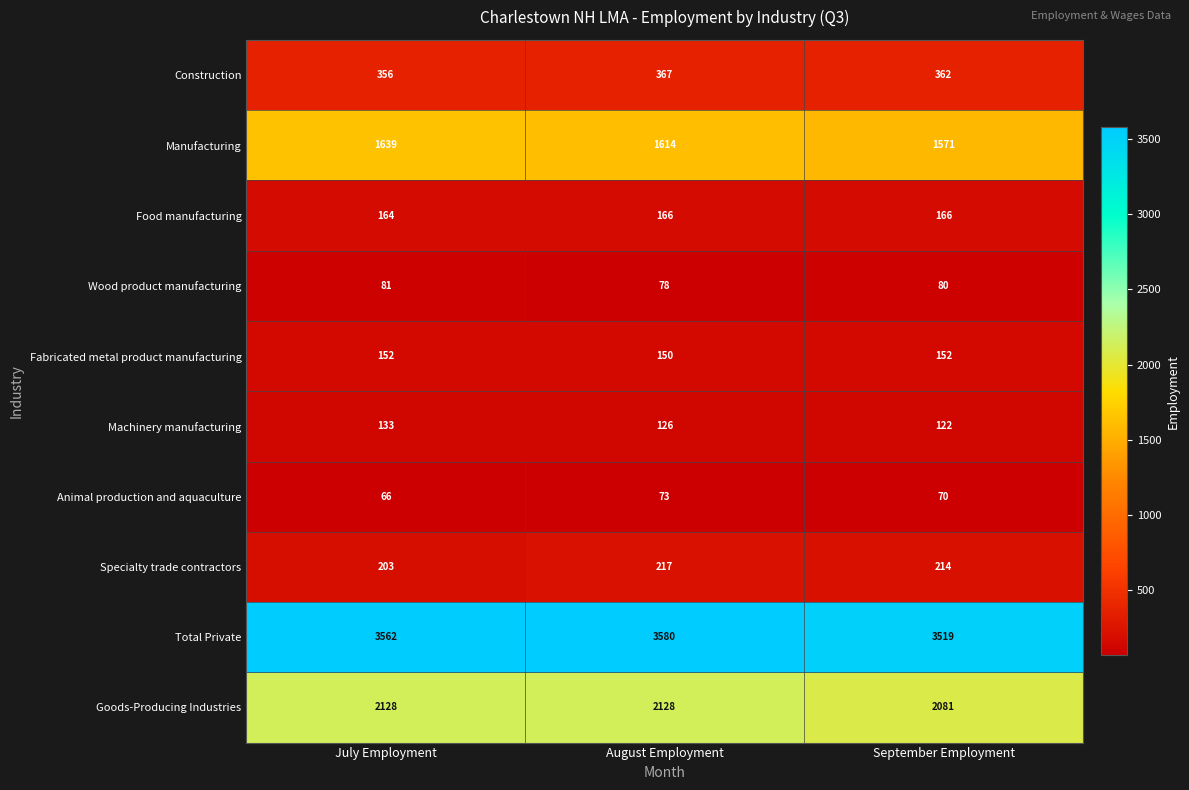

At which category is the sum across all series the highest?

August Employment